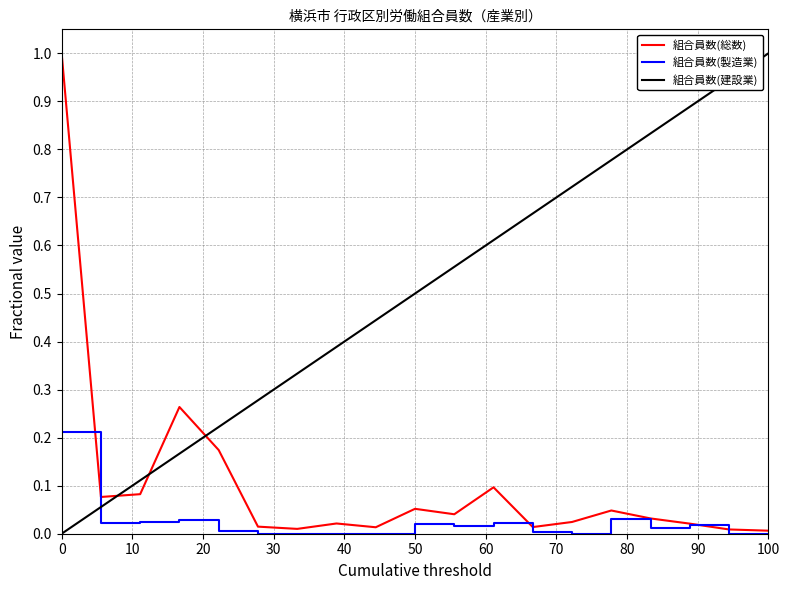

True or false: 組合員数(建設業) has more than 1 points higher than both neighbors.

False